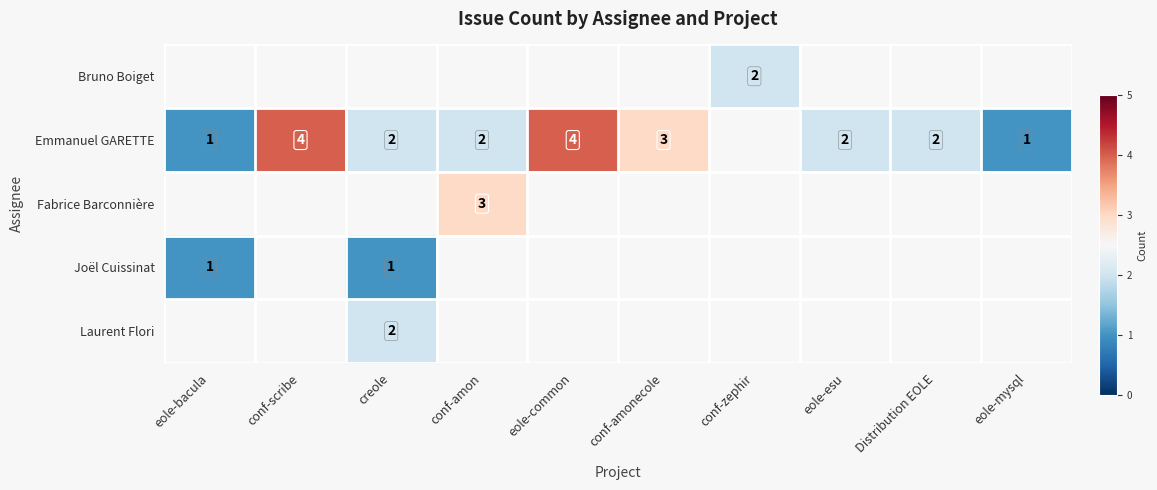

What is the maximum value for Joël Cuissinat?

1.0